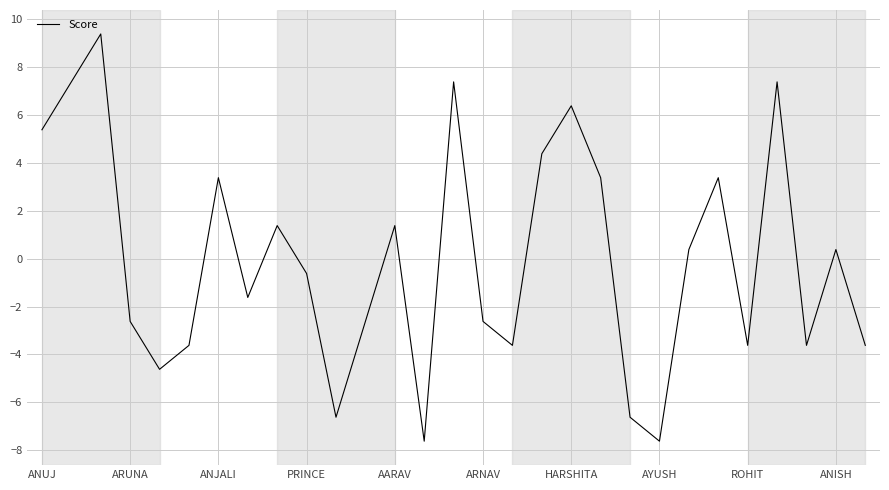

What is the smallest value displayed?

-7.6